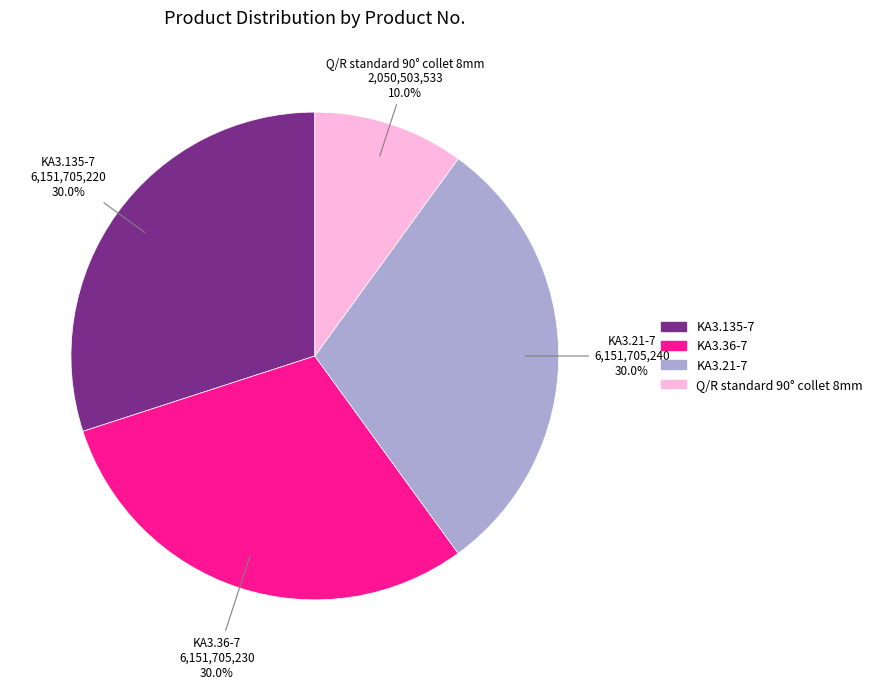

Is the sum of Q/R standard 90° collet 8mm and KA3.36-7 greater than half?

No